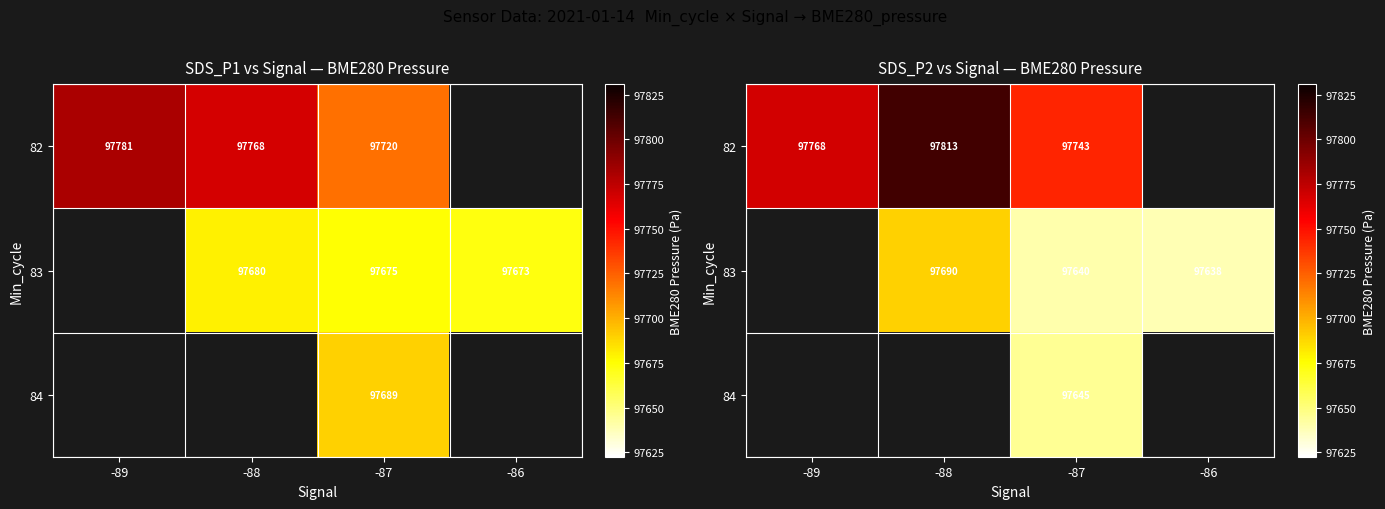

At which category is the sum across all series the highest?

-87